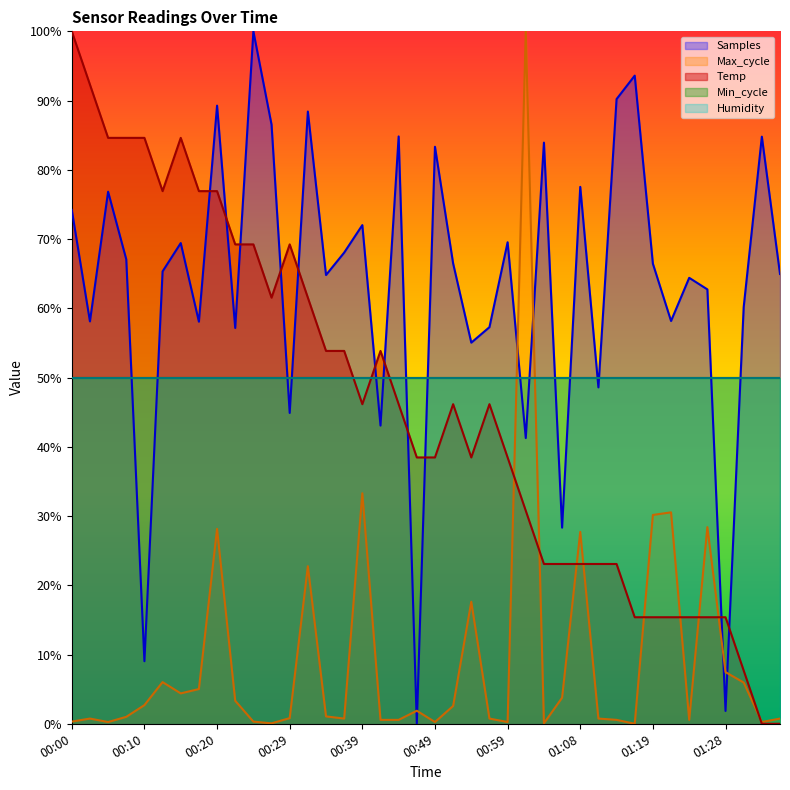

Which series changed the most between 01:06 and 01:19?

Samples